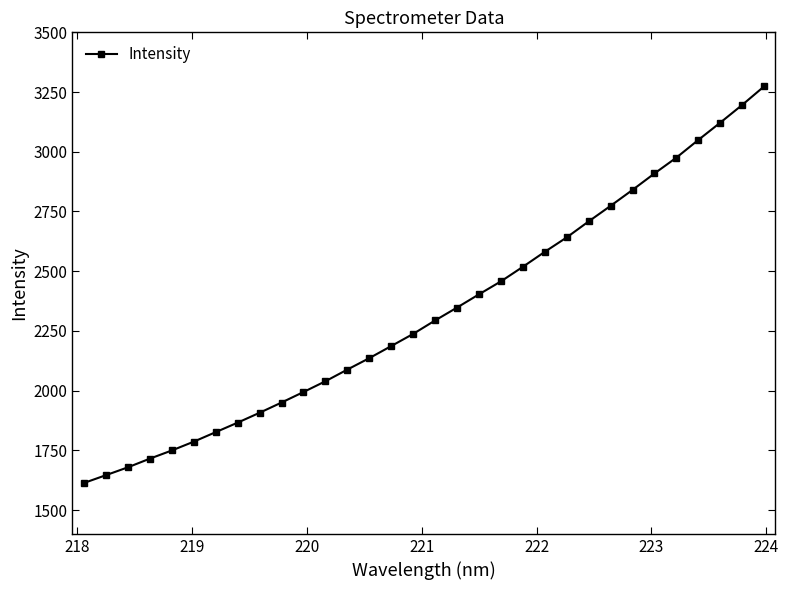

What is the maximum value shown in the chart?

3273.3